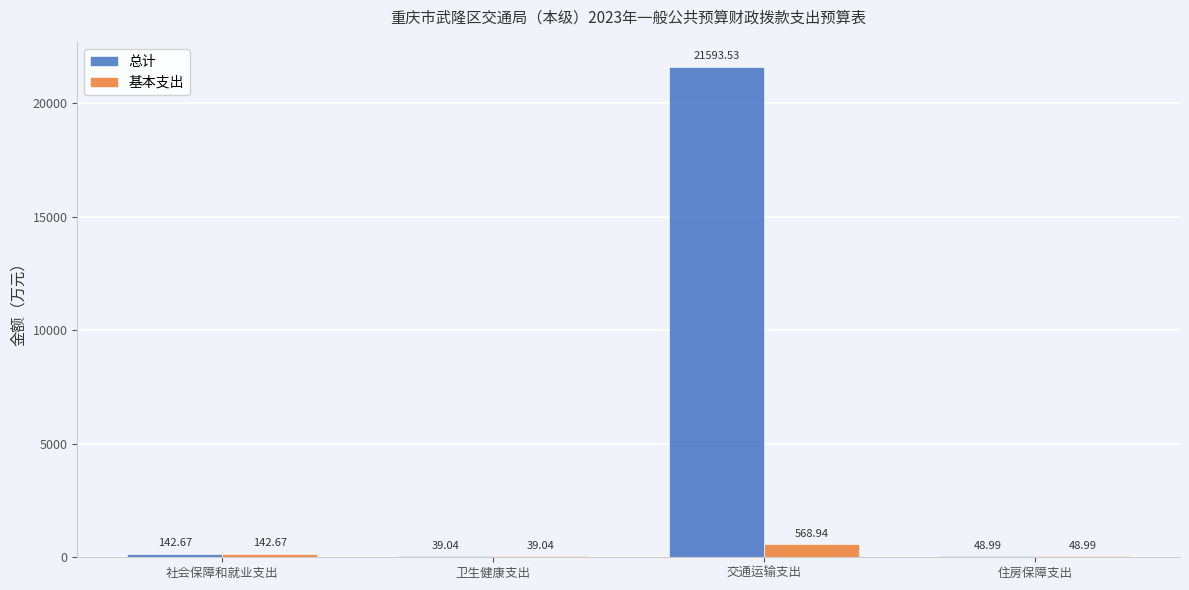

At which label does 总计 first exceed 142?

社会保障和就业支出